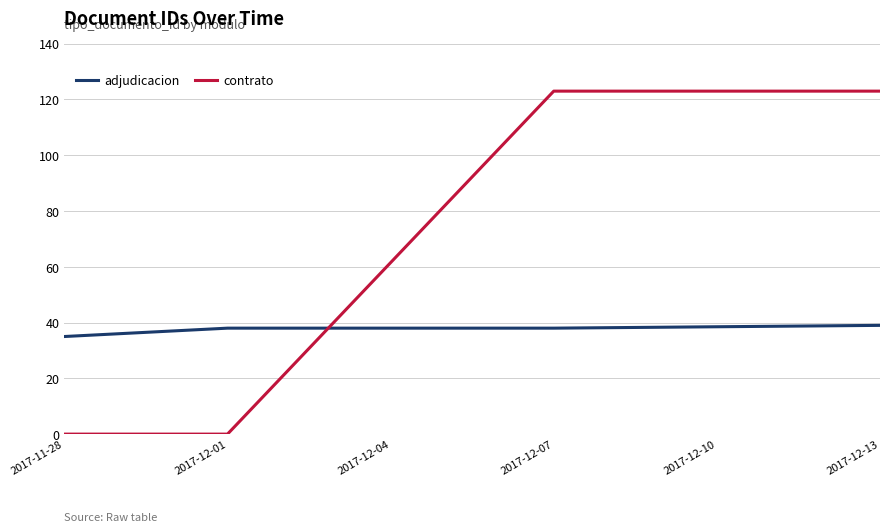

What is the maximum value shown in the chart?

123